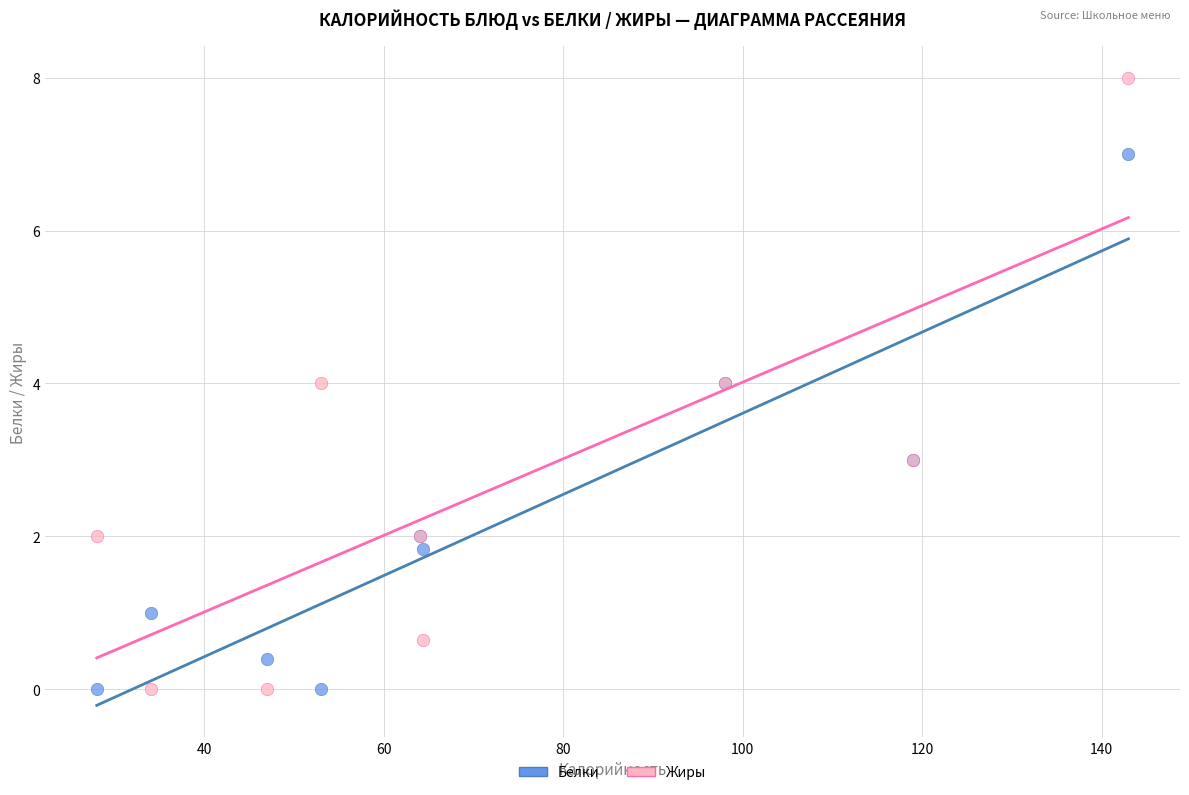

What is the X range (max minus min) for the scatter plot?

115.0